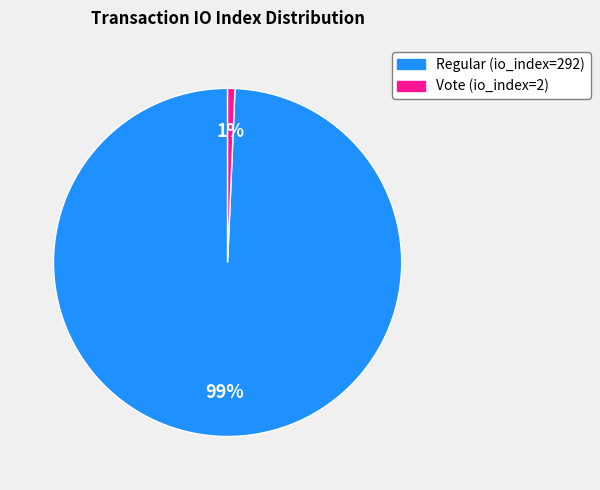

Which has a higher value, Regular (io_index=292) or Vote (io_index=2)?

Regular (io_index=292)